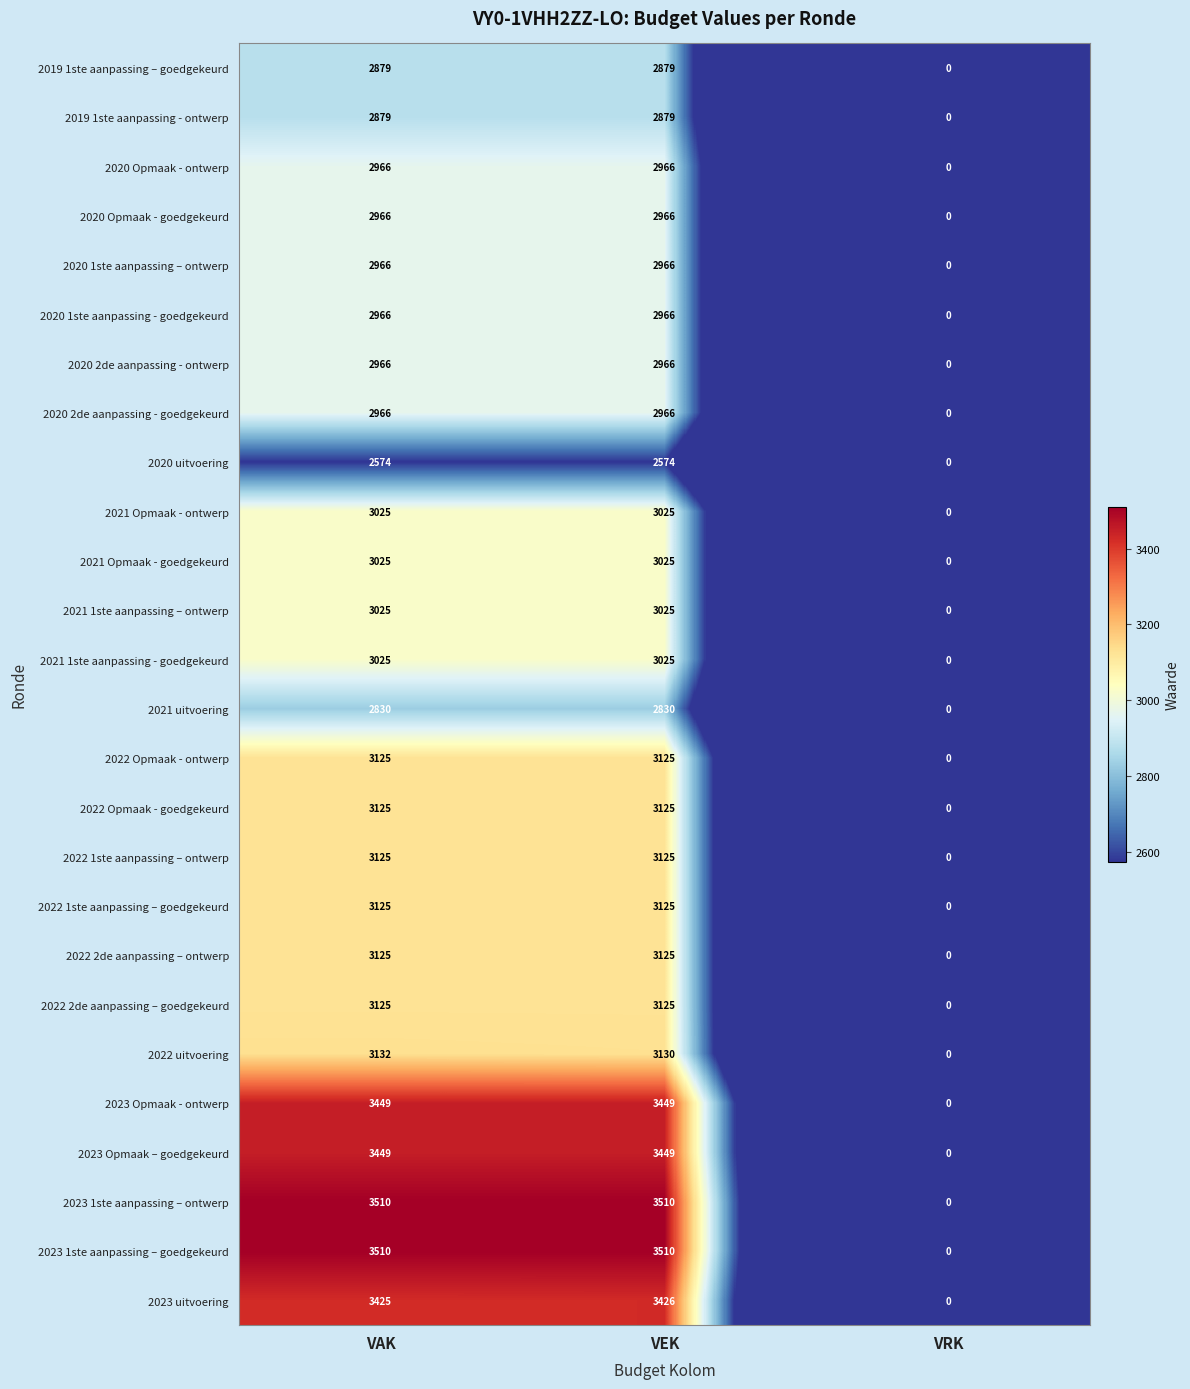

Is it true that 2021 1ste aanpassing - goedgekeurd equals 1815 at VRK?

False